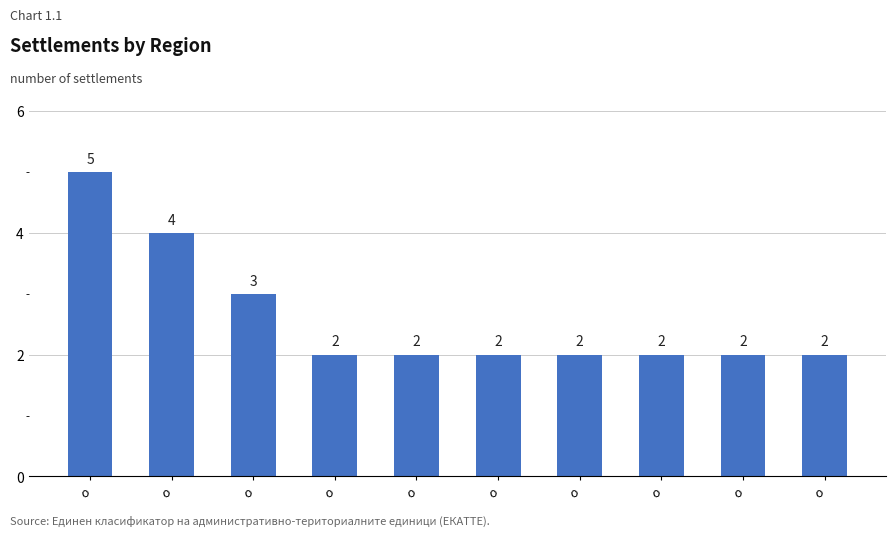

How many series are shown in this chart?

1